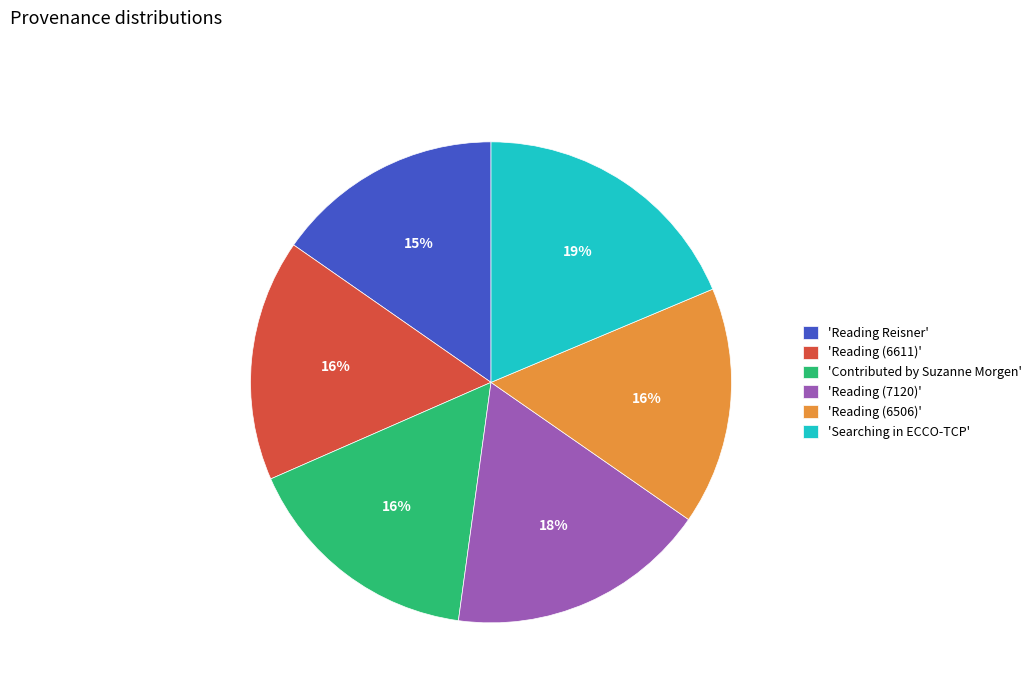

How many slices are in this pie chart?

6